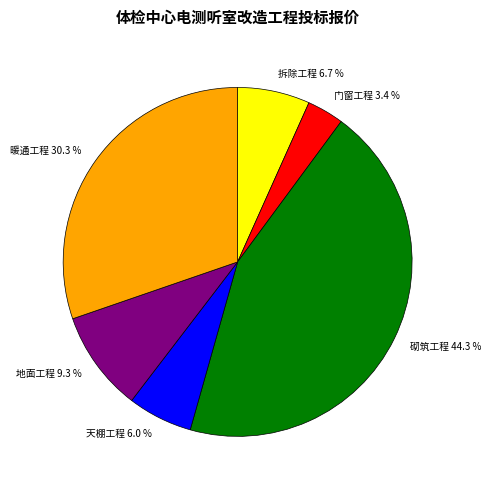

How many slices are in this pie chart?

6